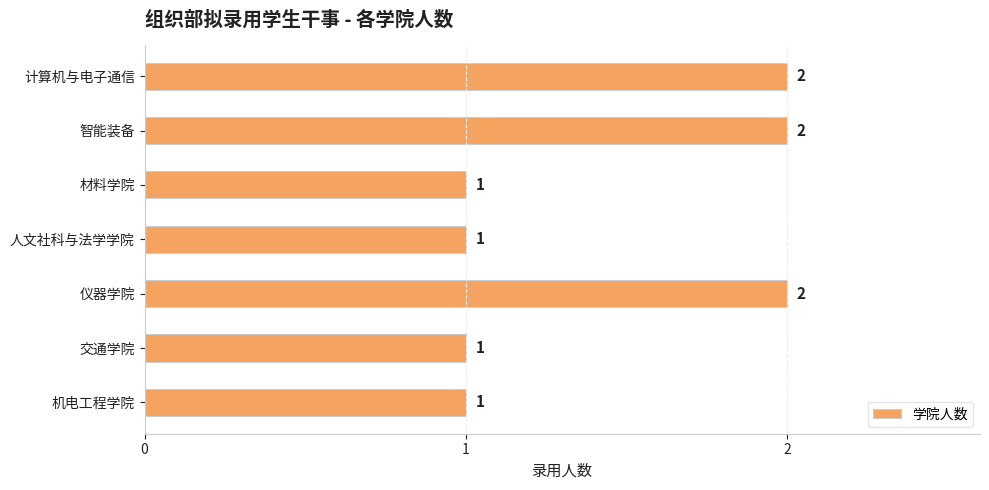

True or false: the data shows 2 at 计算机与电子通信.

True